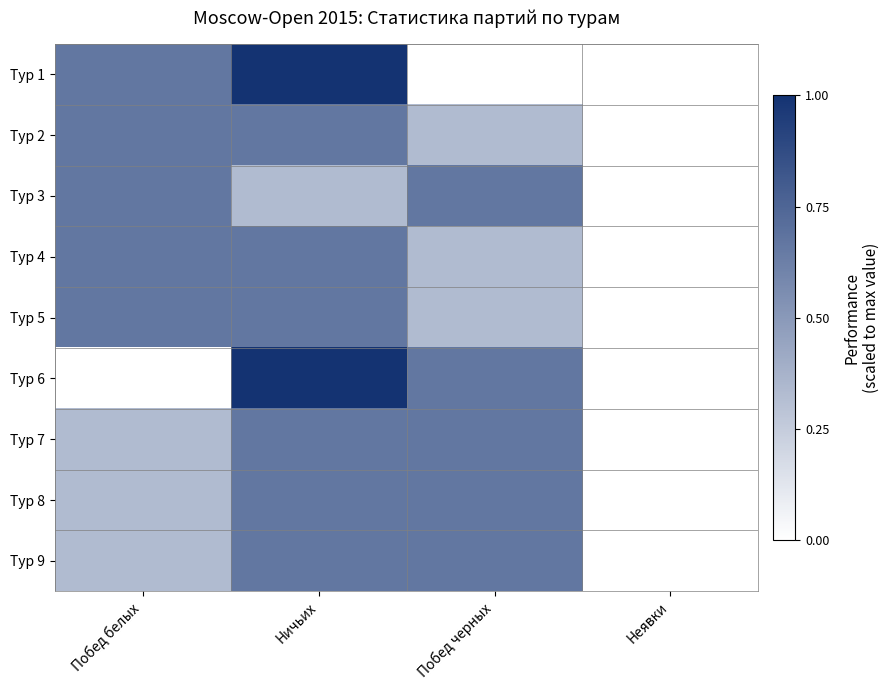

Which series has the widest spread of values?

Тур 1